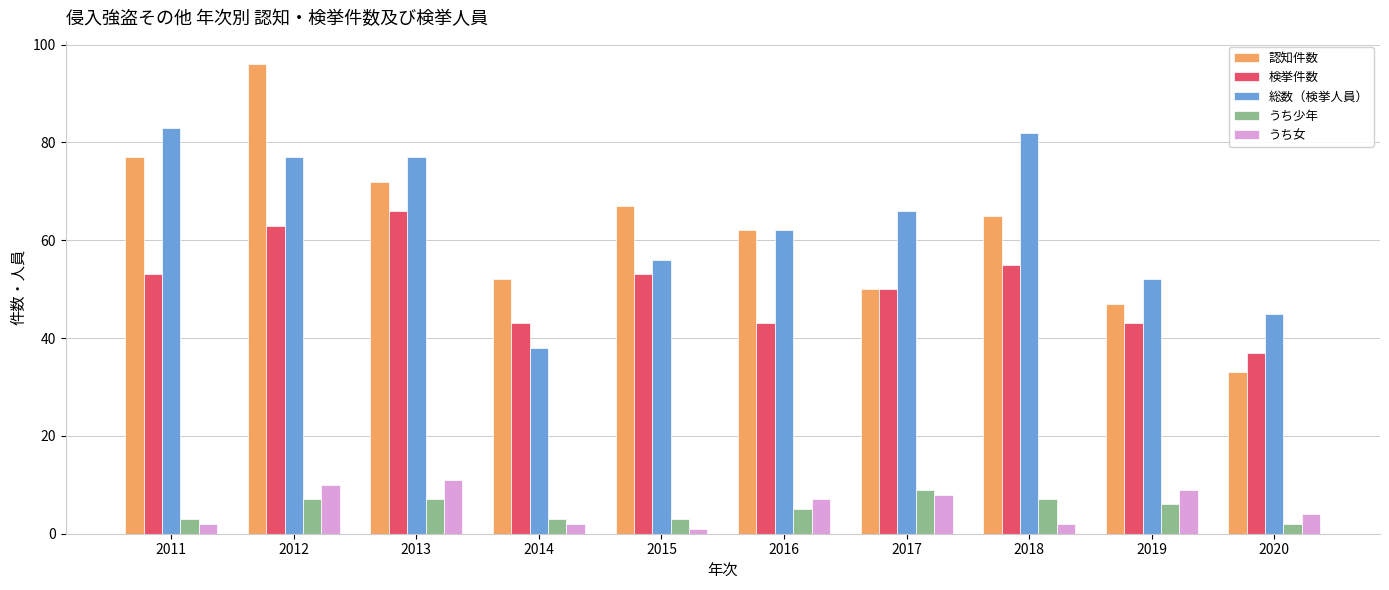

What is the difference between the 検挙件数 values at 2018 and 2011?

2